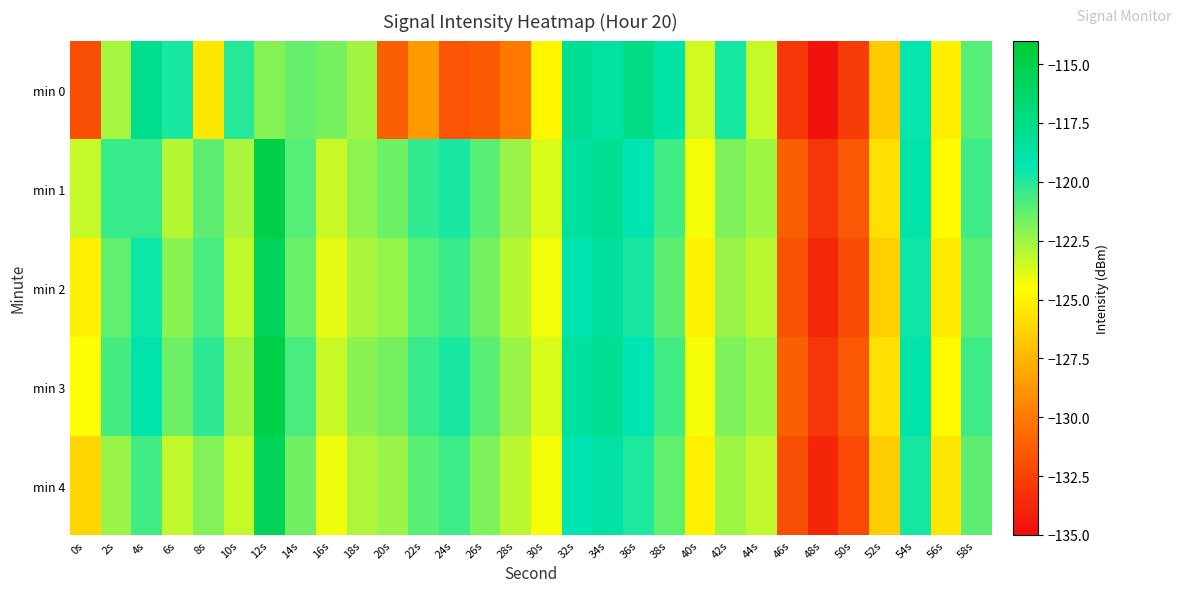

Reading left to right, what are all the values shown in this chart?

min 0: 0s=-131.9	2s=-122.6	4s=-117.7	6s=-119.8	8s=-125.4	10s=-120.0	12s=-122.0	14s=-121.4	16s=-121.7	18s=-122.6	20s=-131.2	22s=-128.6	24s=-131.7	26s=-131.4	28s=-130.0	30s=-124.9	32s=-118.1	34s=-118.6	36s=-117.4	38s=-118.8	40s=-123.6	42s=-119.7	44s=-123.3	46s=-133.0	48s=-134.7	50s=-132.8	52s=-126.6	54s=-119.4	56s=-125.2	58s=-121.0
min 1: 0s=-123.3	2s=-120.5	4s=-120.4	6s=-122.9	8s=-121.2	10s=-122.7	12s=-114.9	14s=-121.0	16s=-123.4	18s=-122.2	20s=-121.5	22s=-120.3	24s=-119.8	26s=-121.1	28s=-122.4	30s=-123.7	32s=-118.5	34s=-117.9	36s=-119.2	38s=-120.6	40s=-124.3	42s=-121.8	44s=-122.5	46s=-131.2	48s=-133.1	50s=-131.5	52s=-125.8	54s=-118.9	56s=-124.7	58s=-120.5
min 2: 0s=-125.1	2s=-121.3	4s=-119.5	6s=-122.1	8s=-120.8	10s=-123.2	12s=-115.6	14s=-121.4	16s=-124.0	18s=-122.7	20s=-122.3	22s=-121.0	24s=-120.4	26s=-121.7	28s=-123.0	30s=-124.2	32s=-119.1	34s=-118.5	36s=-119.8	38s=-121.2	40s=-125.0	42s=-122.4	44s=-123.1	46s=-131.8	48s=-133.7	50s=-132.1	52s=-126.4	54s=-119.6	56s=-125.4	58s=-121.1
min 3: 0s=-124.5	2s=-120.7	4s=-118.9	6s=-121.5	8s=-120.2	10s=-122.6	12s=-114.9	14s=-120.8	16s=-123.4	18s=-122.1	20s=-121.7	22s=-120.4	24s=-119.8	26s=-121.1	28s=-122.4	30s=-123.7	32s=-118.5	34s=-117.9	36s=-119.2	38s=-120.6	40s=-124.3	42s=-121.8	44s=-122.5	46s=-131.2	48s=-133.1	50s=-131.5	52s=-125.8	54s=-118.9	56s=-124.7	58s=-120.5
min 4: 0s=-126.2	2s=-122.4	4s=-120.6	6s=-123.2	8s=-121.9	10s=-123.3	12s=-115.7	14s=-121.6	16s=-124.1	18s=-122.8	20s=-122.4	22s=-121.1	24s=-120.5	26s=-121.8	28s=-123.1	30s=-124.3	32s=-119.2	34s=-118.6	36s=-119.9	38s=-121.3	40s=-125.1	42s=-122.5	44s=-123.2	46s=-131.9	48s=-133.8	50s=-132.2	52s=-126.5	54s=-119.7	56s=-125.5	58s=-121.2